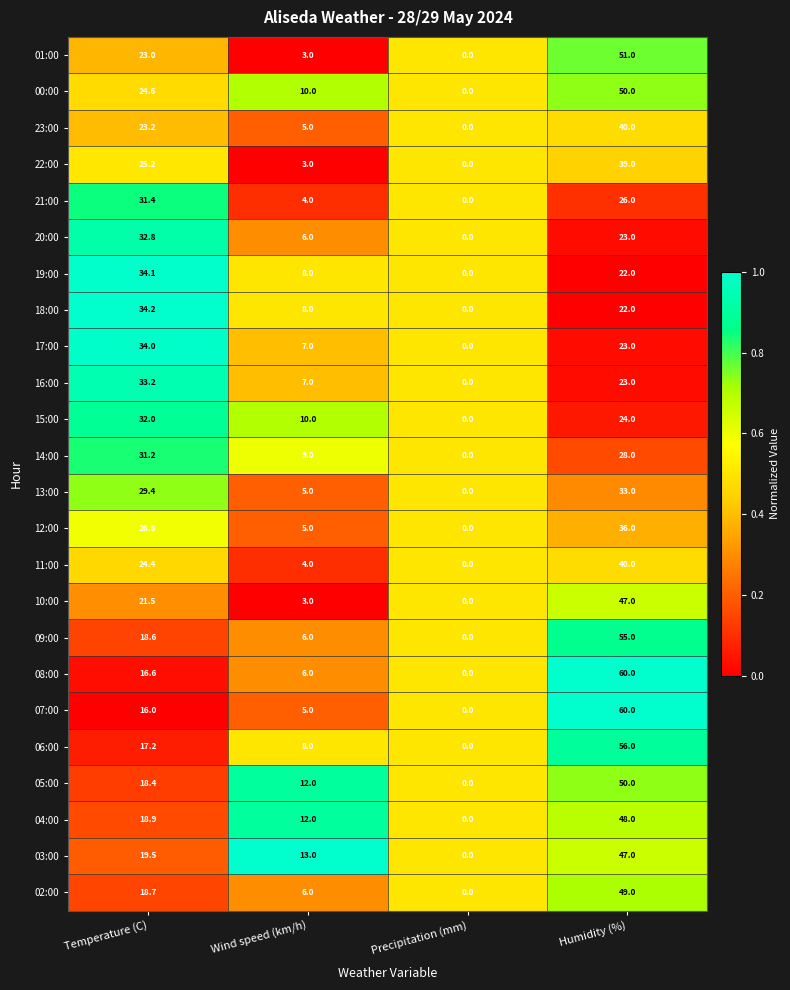

Between Wind speed (km/h) and Precipitation (mm), which series saw the biggest shift?

03:00